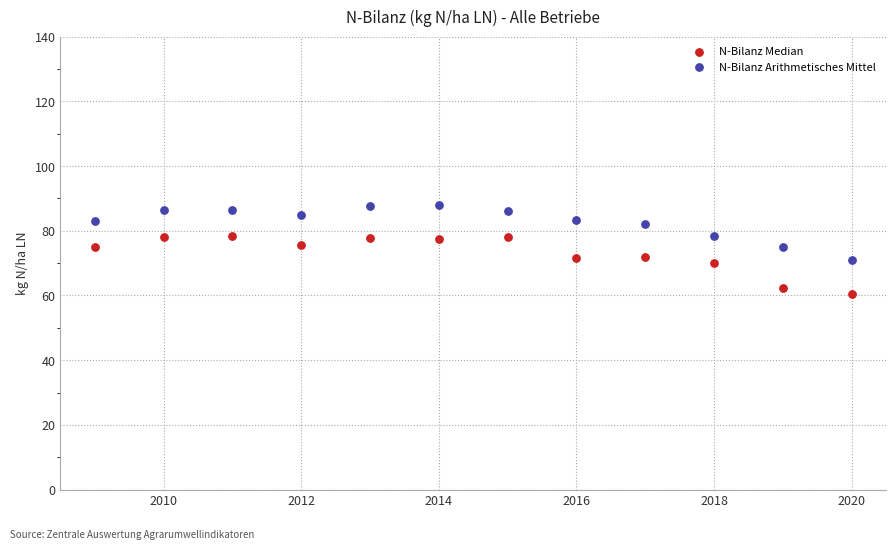

What are all the series names shown in the legend?

N-Bilanz Median, N-Bilanz Arithmetisches Mittel